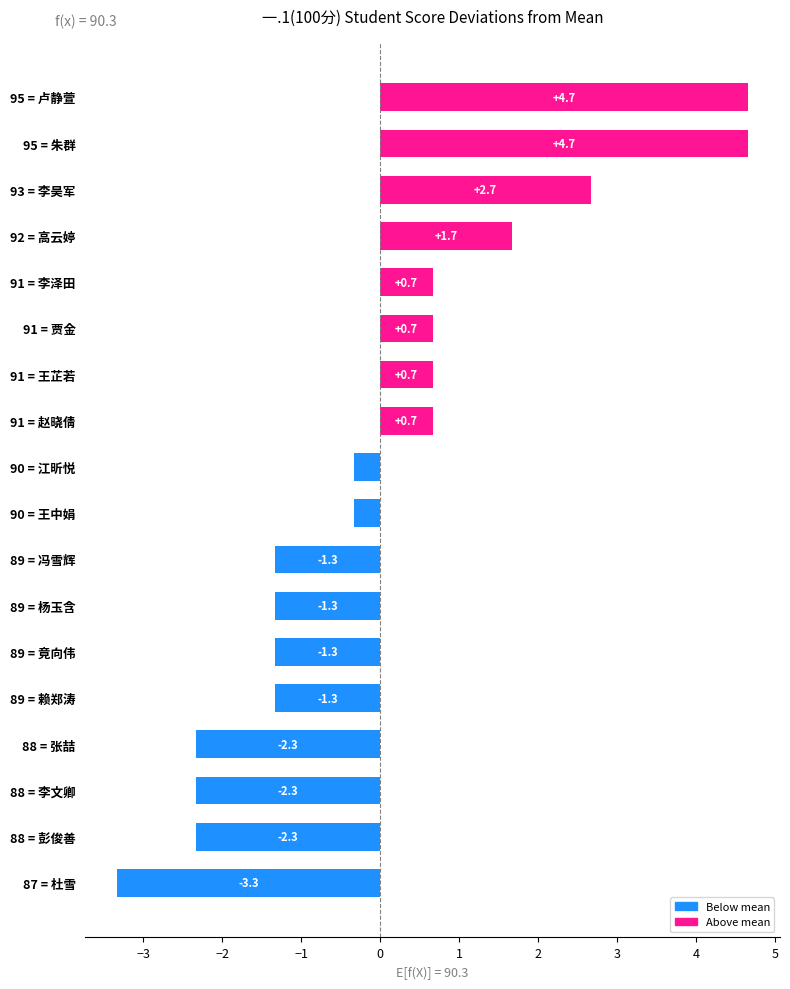

What is the label of the 16th bar from the top?

88 = 李文卿